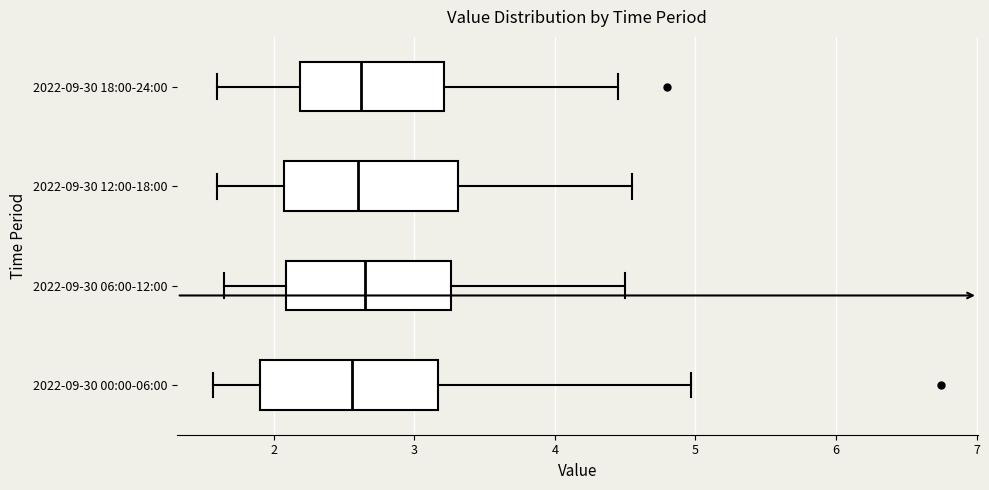

Reading bottom to top, transcribe this box plot: for each box, give where its median line is, the range the box spans, and where its two whiskers end, as read against the x-axis. The values are not printed on the chart, so give them approximately, as read against the axis.

2022-09-30 00:00-06:00: median 2.6, box 1.9 to 3.2, whiskers 1.6 to 5.0
2022-09-30 06:00-12:00: median 2.7, box 2.1 to 3.3, whiskers 1.7 to 4.5
2022-09-30 12:00-18:00: median 2.6, box 2.1 to 3.3, whiskers 1.6 to 4.6
2022-09-30 18:00-24:00: median 2.6, box 2.2 to 3.2, whiskers 1.6 to 4.5